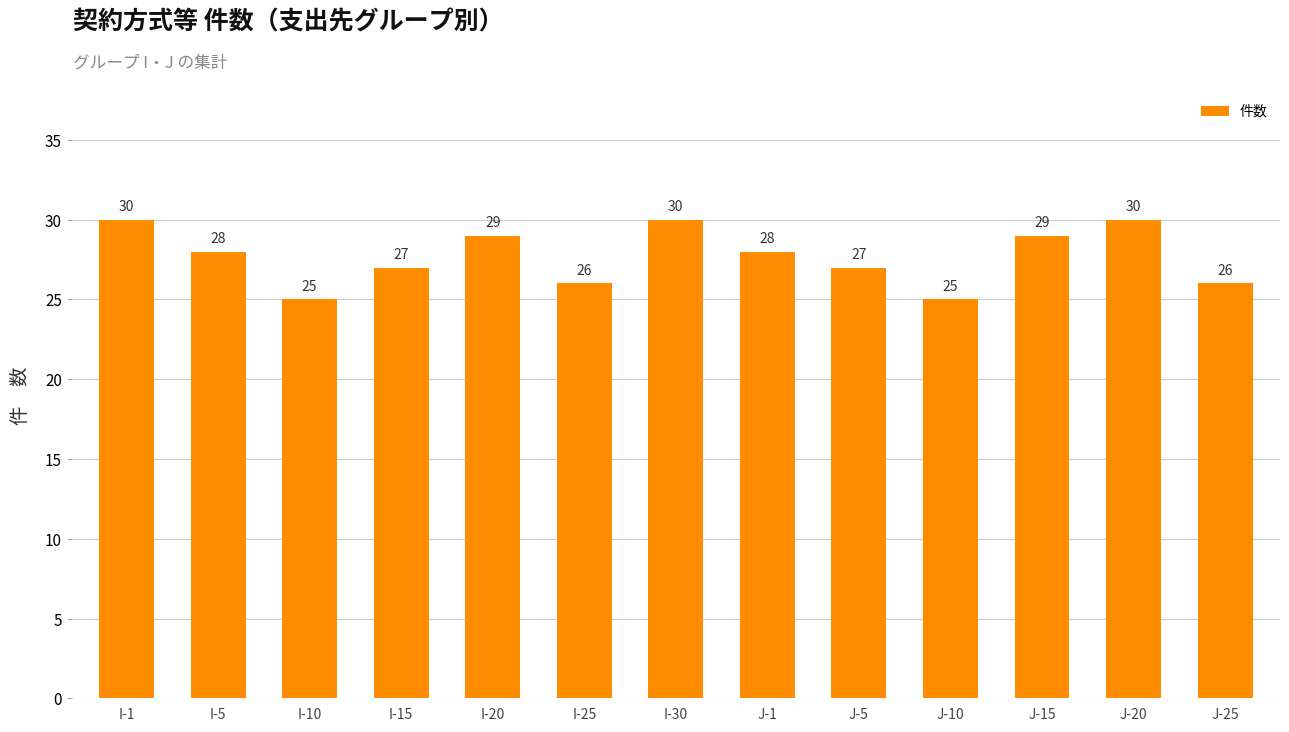

What is the average value?

28